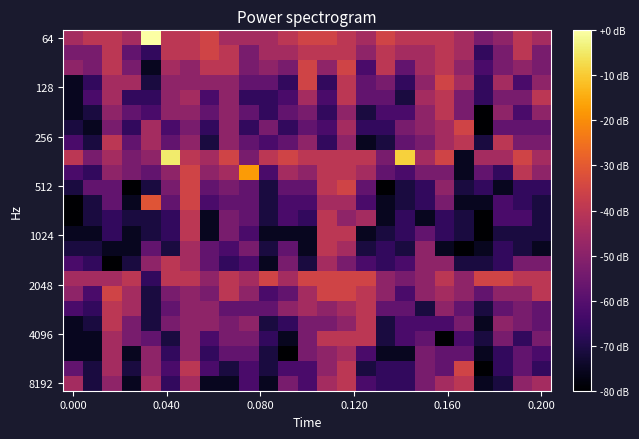

At how many categories does at least one series exceed 0?

25